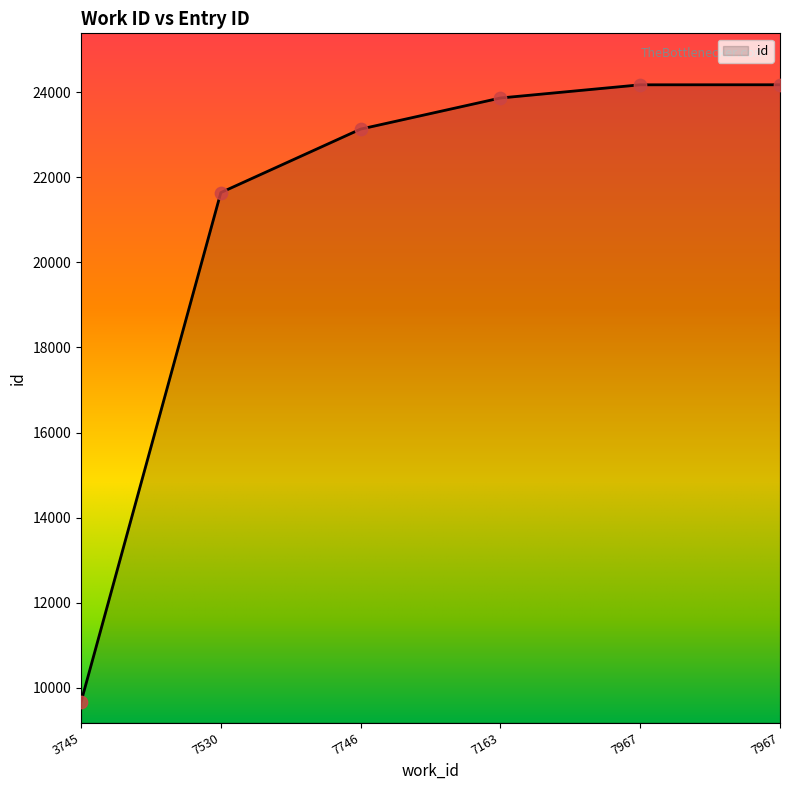

Approximately how many times larger is the value at 7967 compared to 7967?

1.0